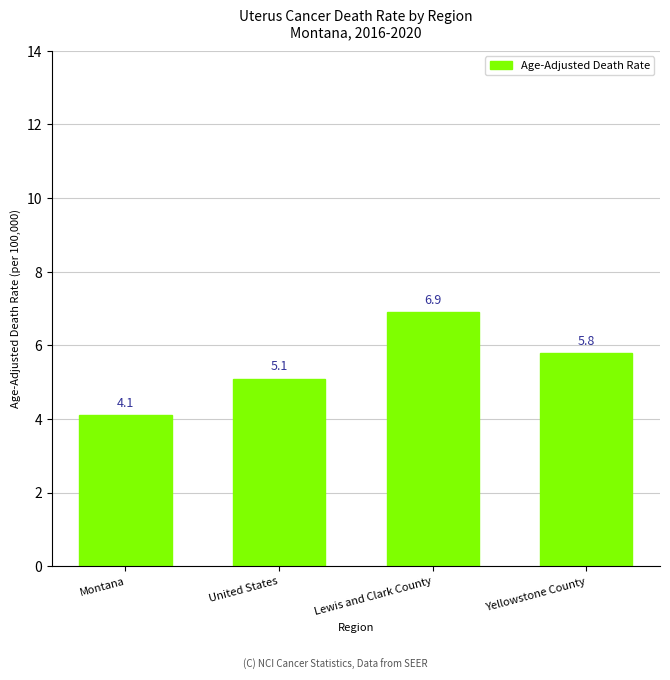

At which category does the chart reach its peak across all series?

Lewis and Clark County